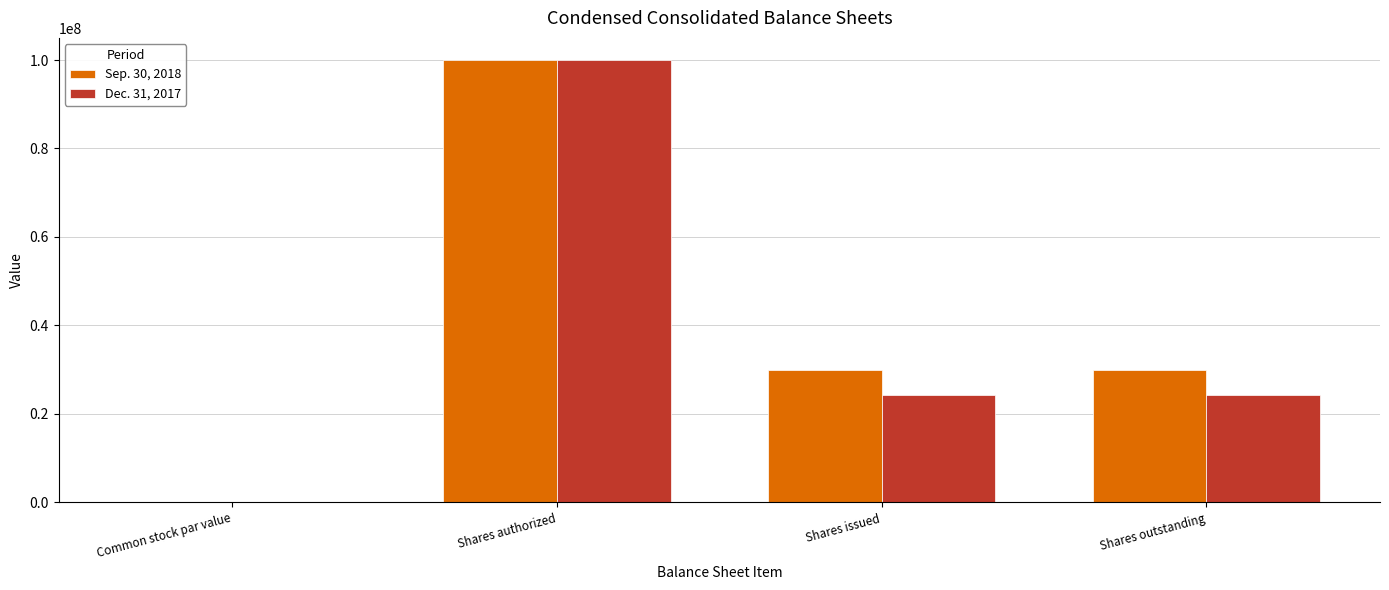

How many distinct data groups are displayed?

2